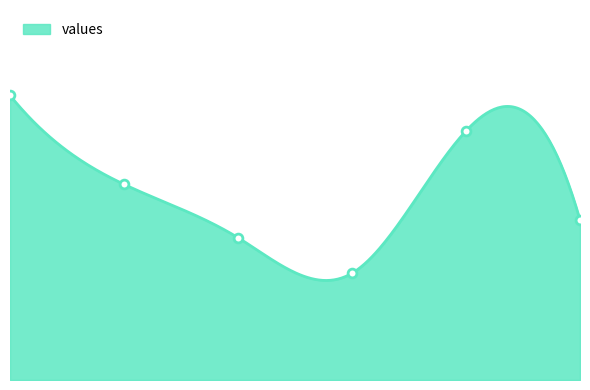

What is the ratio of the value at 2 to the value at 1?

0.7